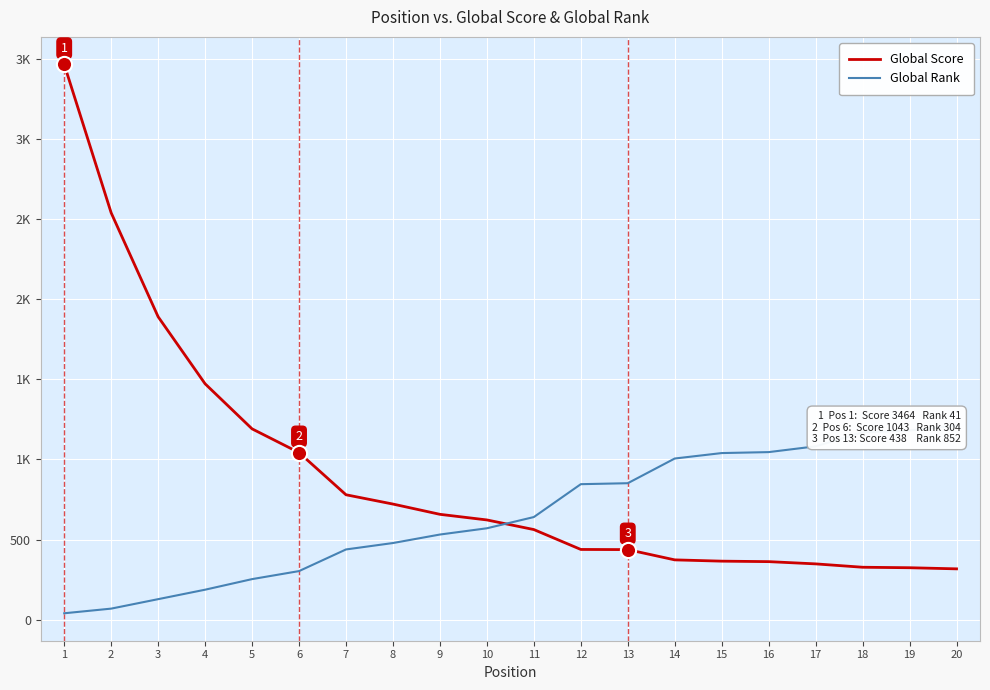

Which series has the largest total across all categories?

Global Score